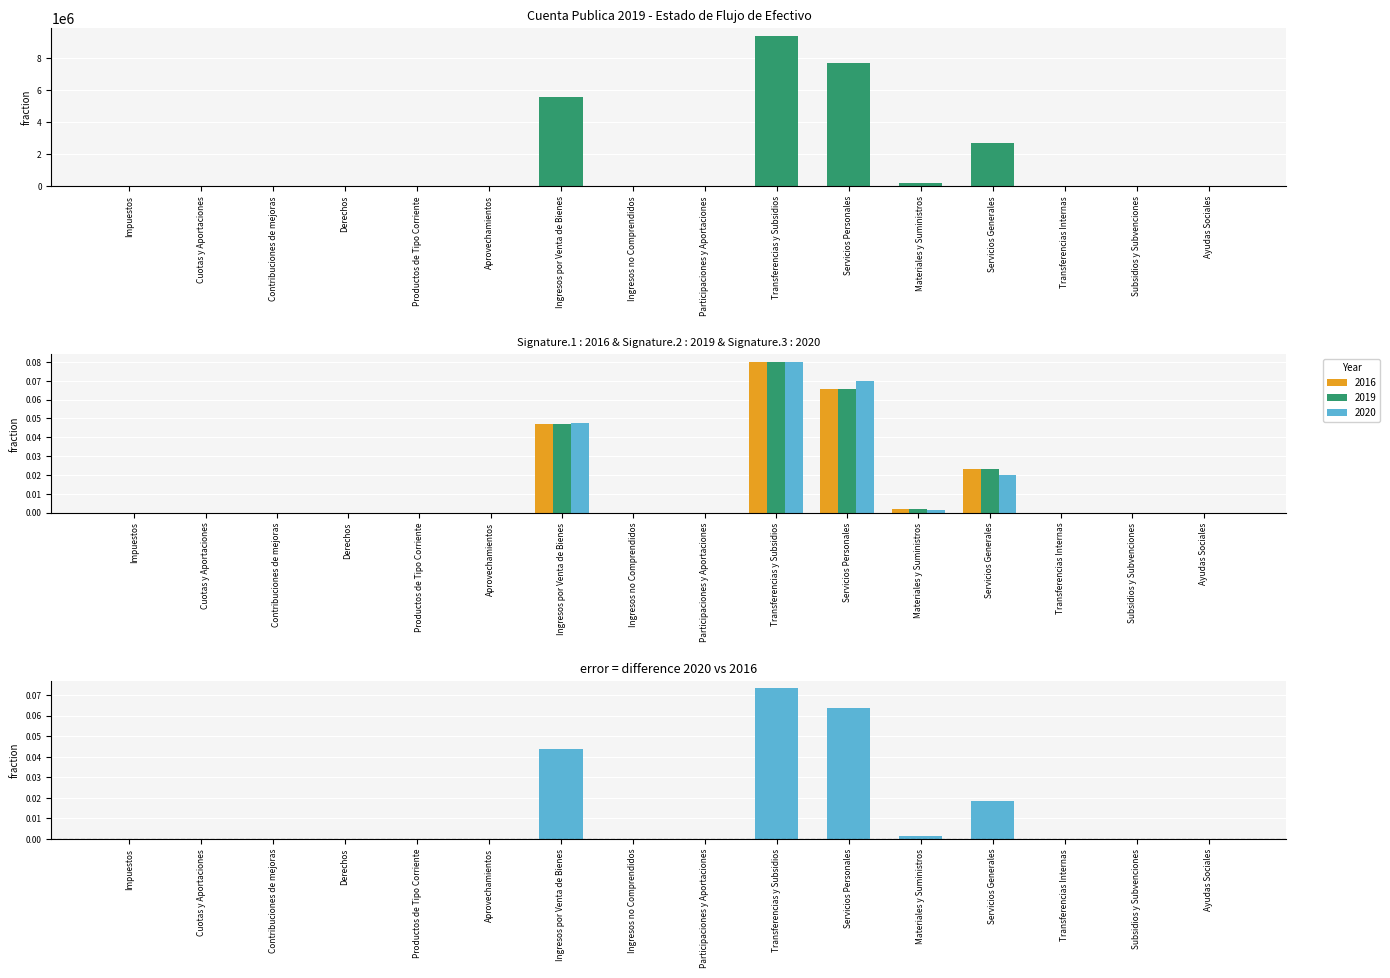

How many bars are there in total?

16